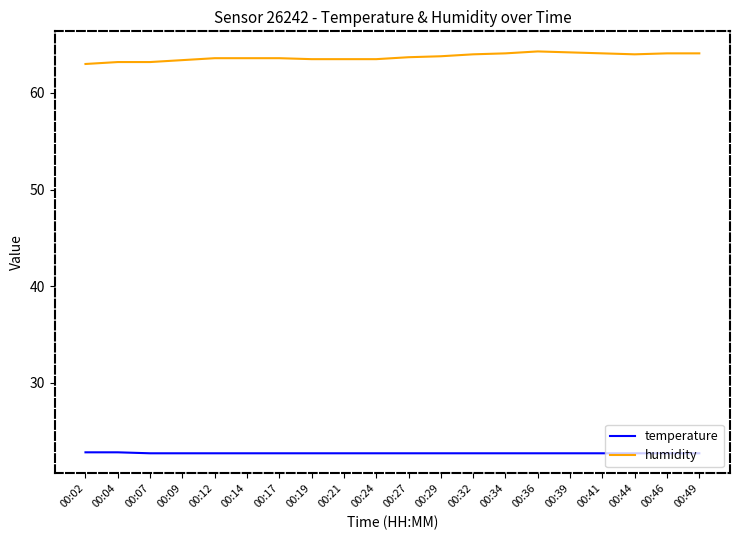

The value of humidity at 00:09 is 63.4. True or false?

True